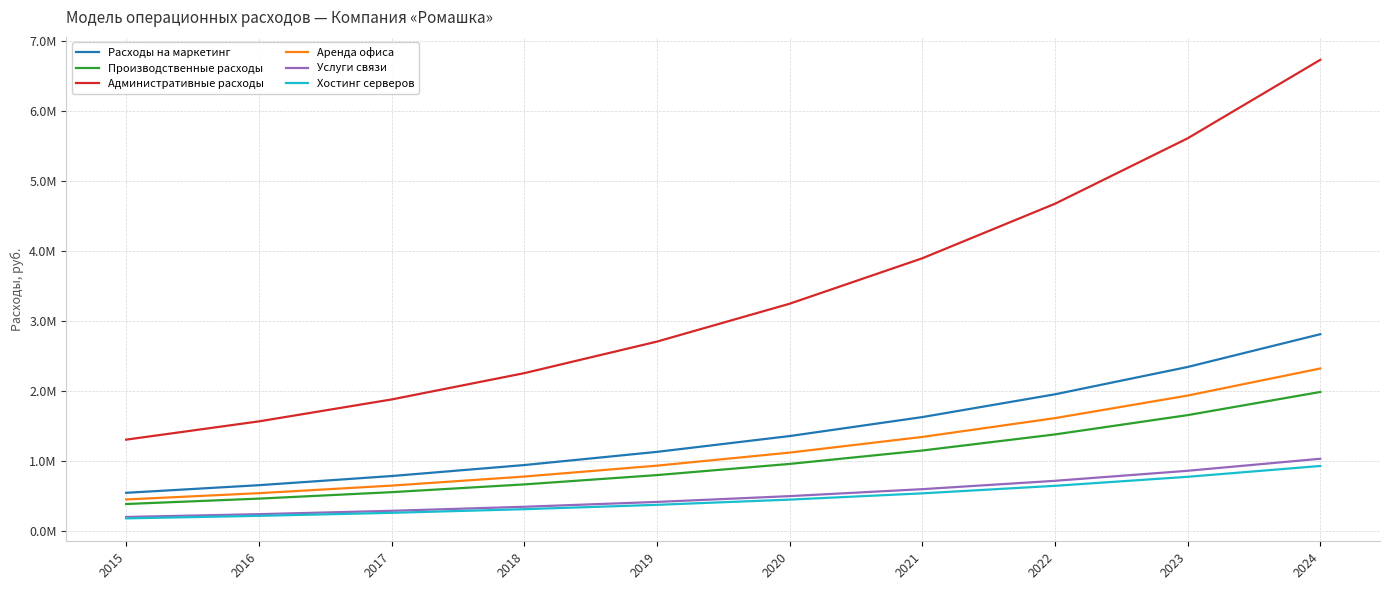

List the labels in order of Услуги связи value, smallest first.

2015, 2016, 2017, 2018, 2019, 2020, 2021, 2022, 2023, 2024